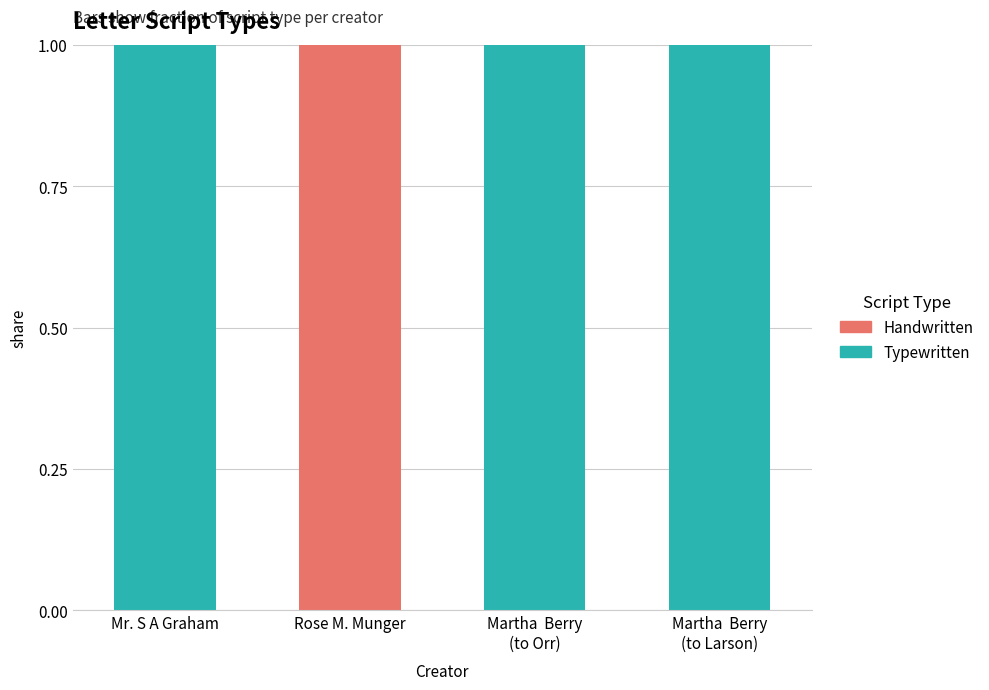

What are all the series names shown in the legend?

Handwritten, Typewritten